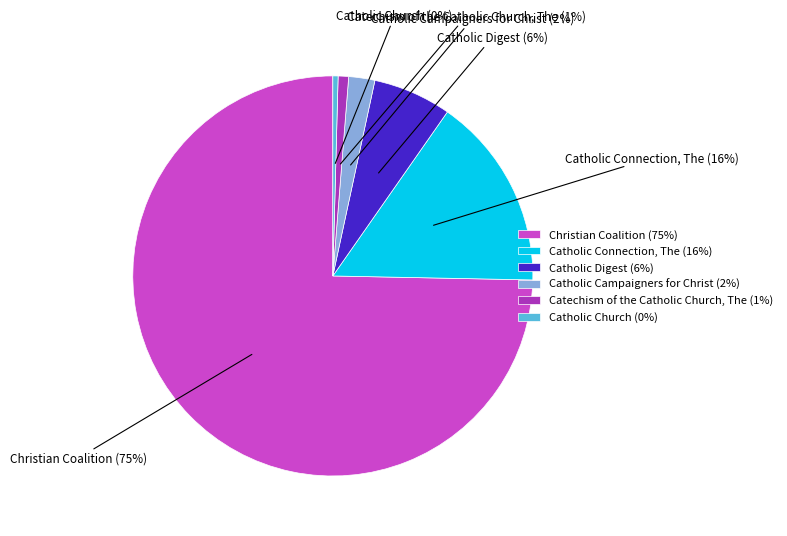

Is it true that Catholic Church is 0% of the pie?

True